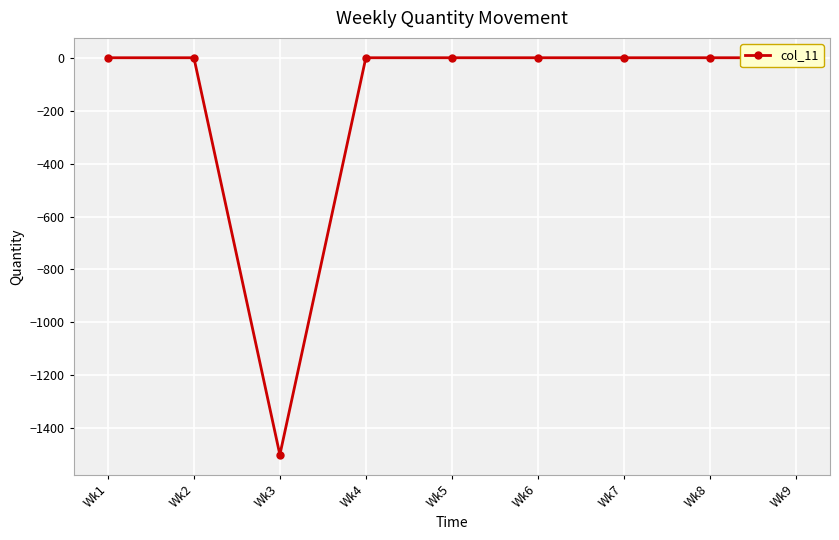

Between Wk7 and Wk1, which is larger?

Wk7